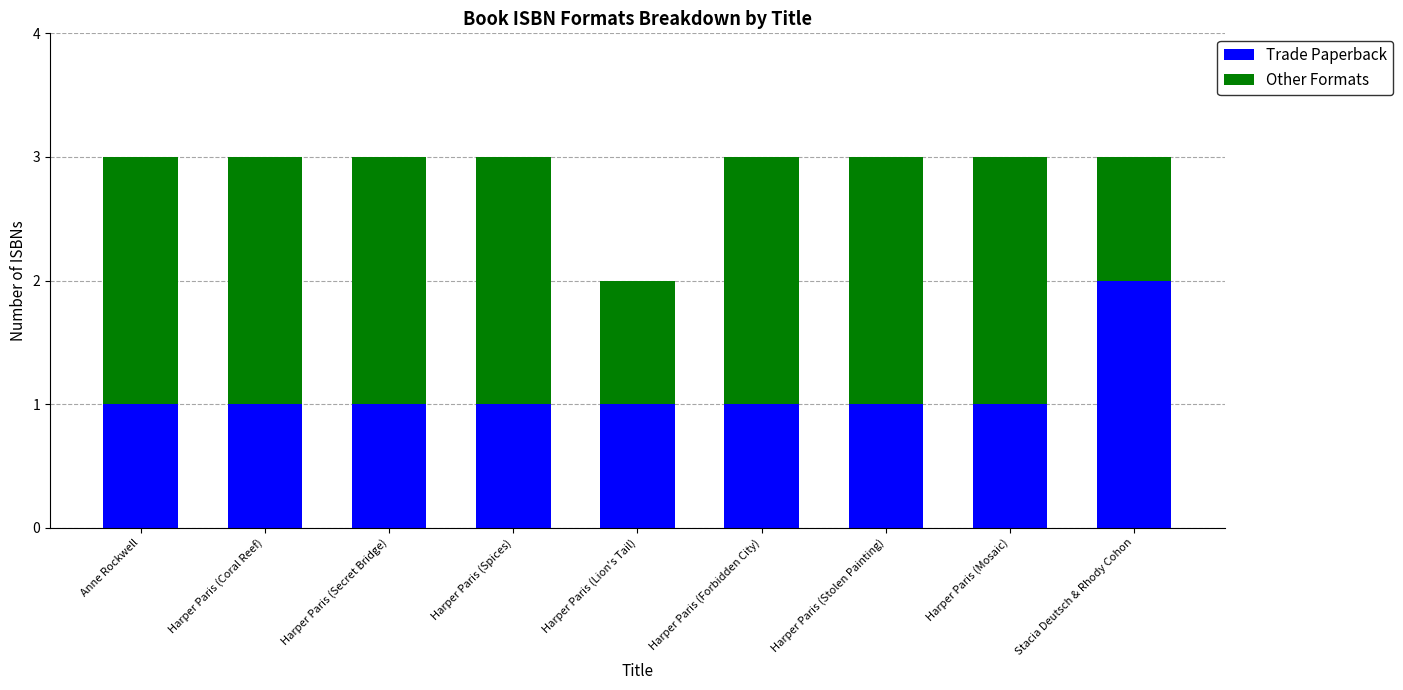

What is the total value across all series at Harper Paris (Mosaic)?

3